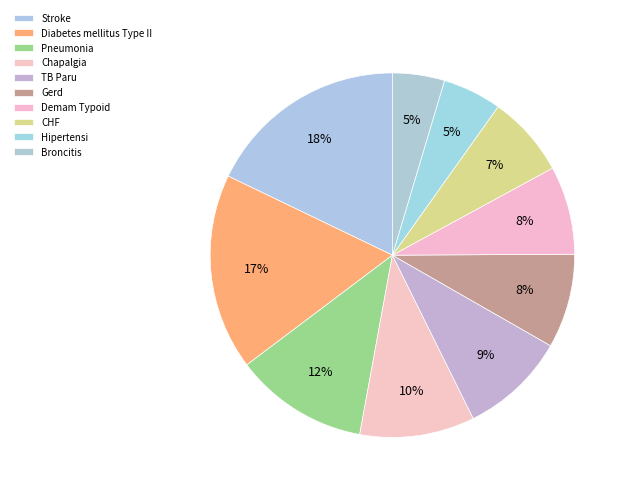

To the nearest percent, what is the difference between the largest and smallest slice percentages?

13%